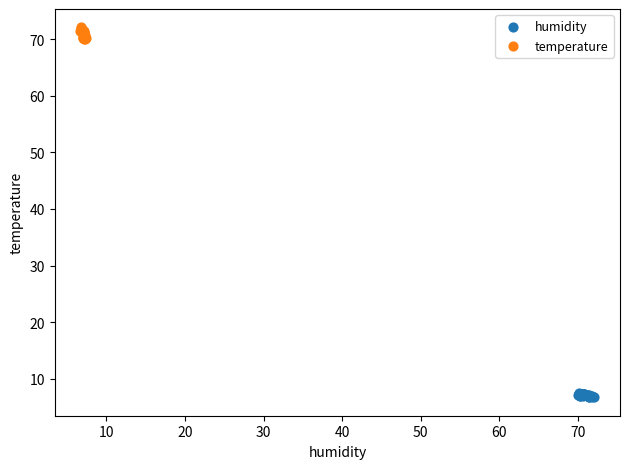

What are all the series names shown in the legend?

humidity, temperature